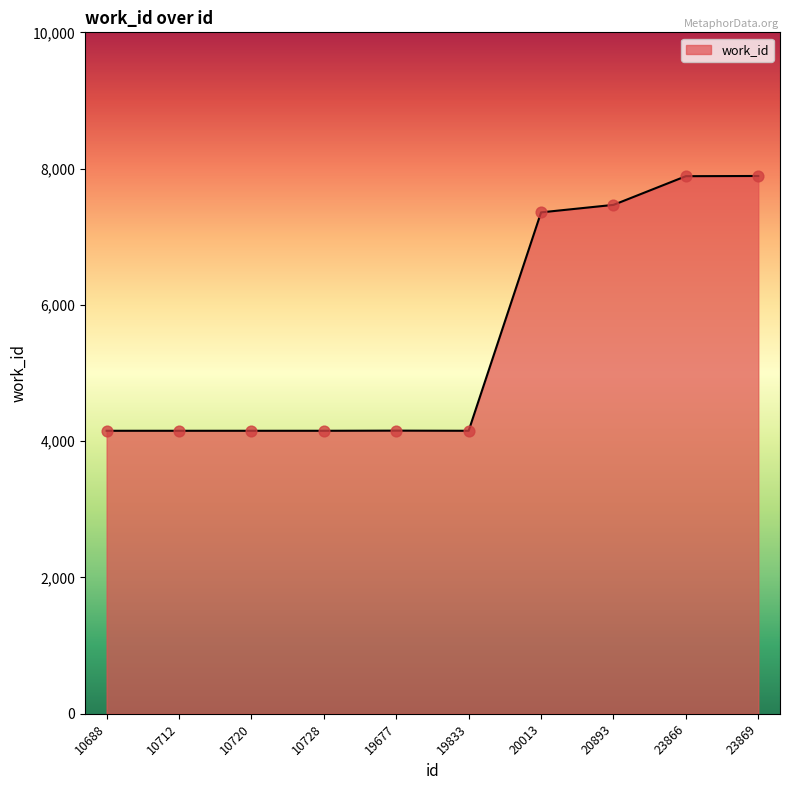

Approximately how many times larger is the value at 23869 compared to 23866?

1.0